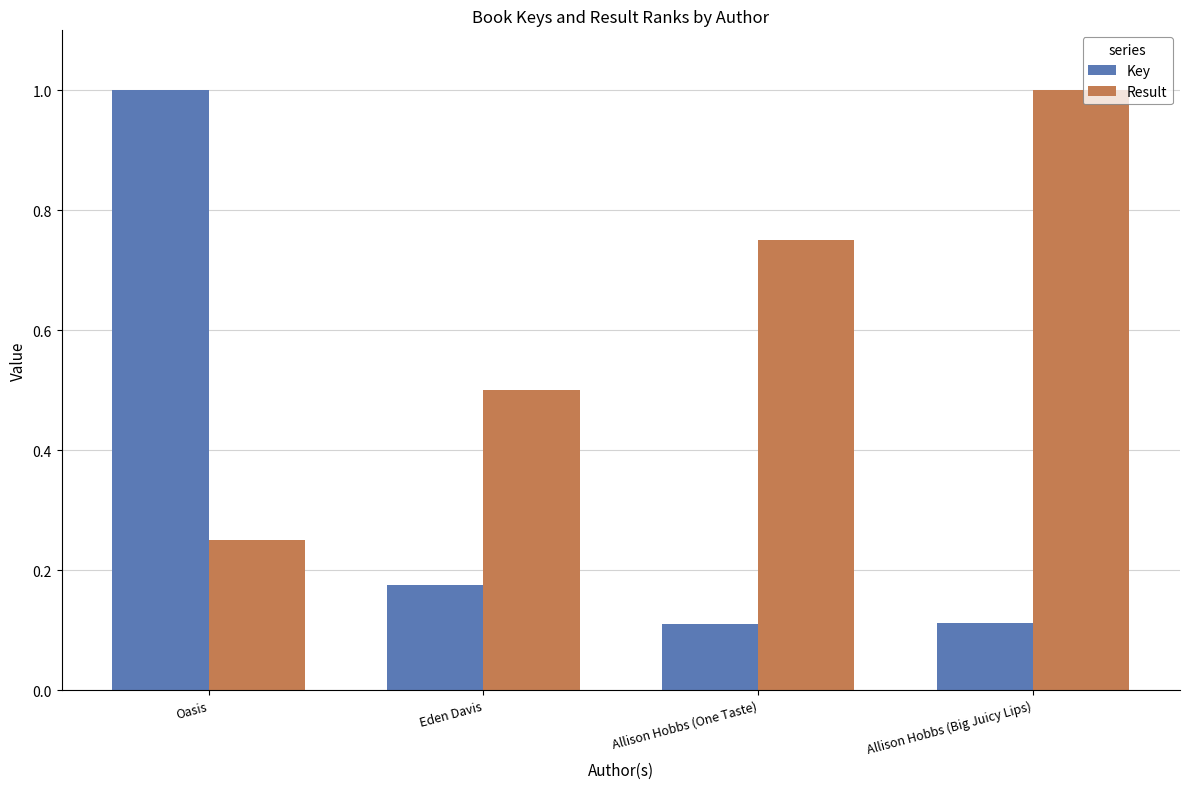

What is the difference between the highest and lowest values at Eden Davis?

0.3